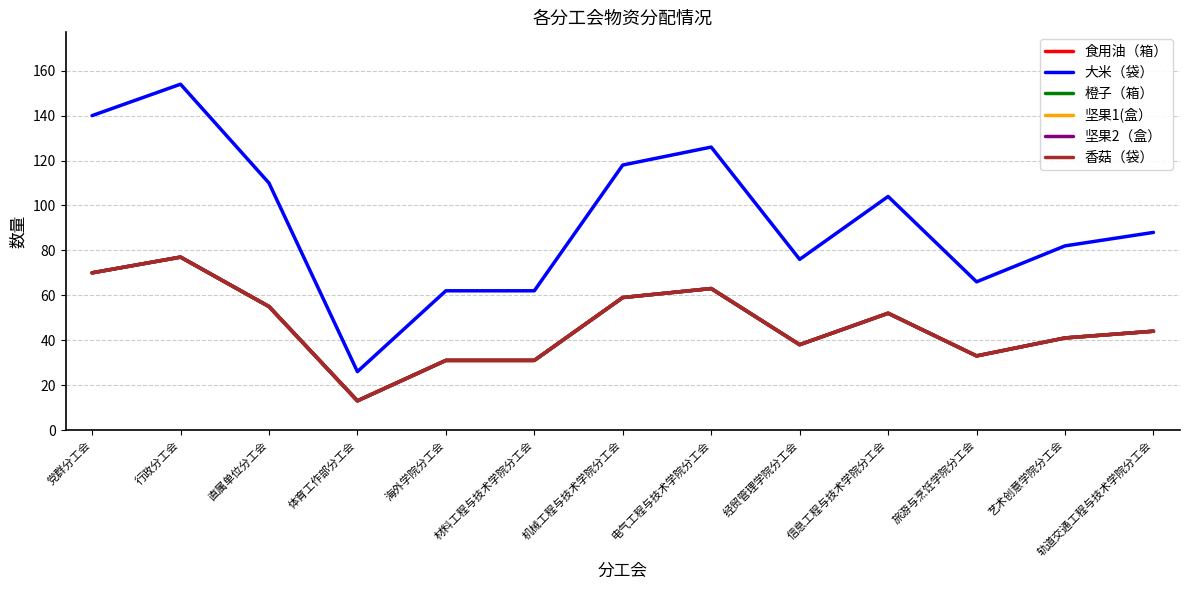

What is the label of the 5th point from the right?

经贸管理学院分工会